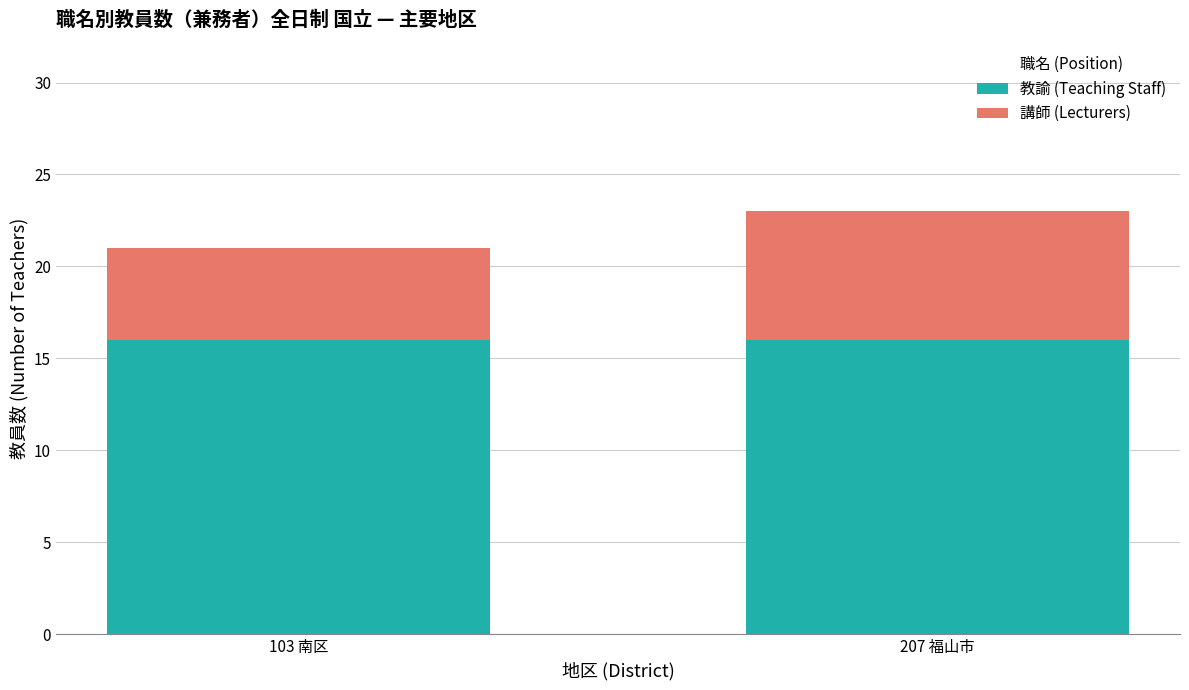

At which category is the sum across all series the highest?

207 福山市